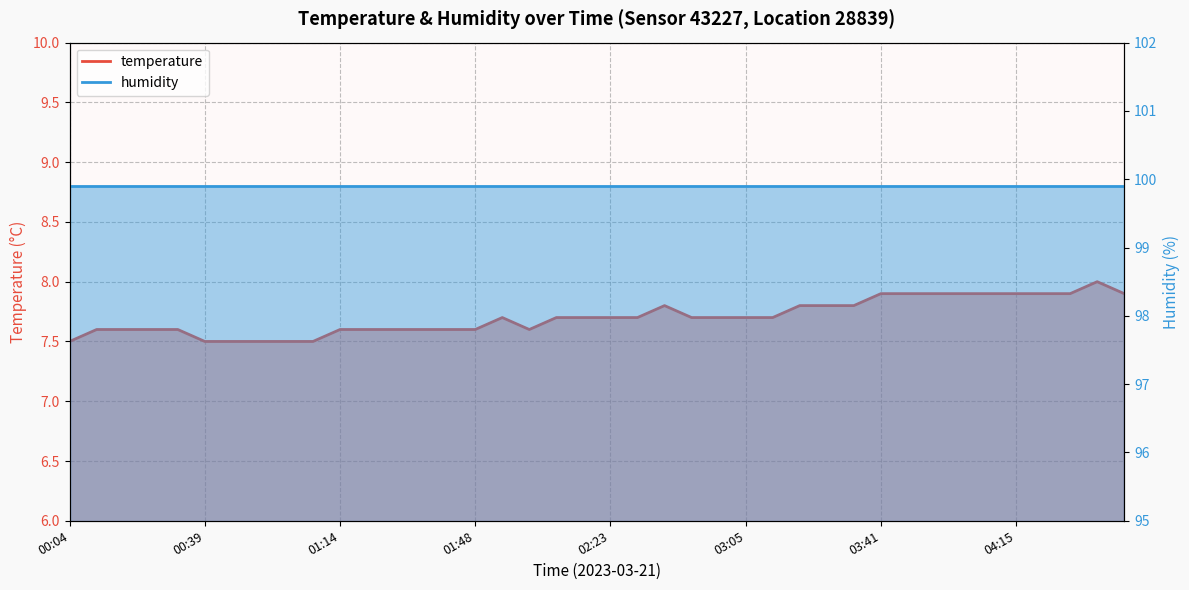

What is the label of the 21st point from the right?

02:16